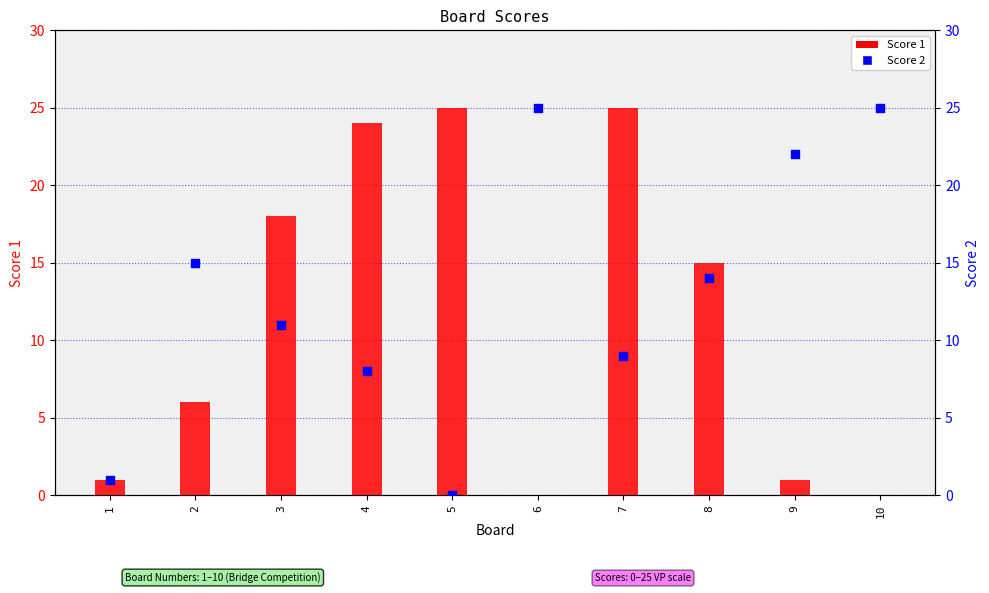

At which category is the sum across all series the highest?

7